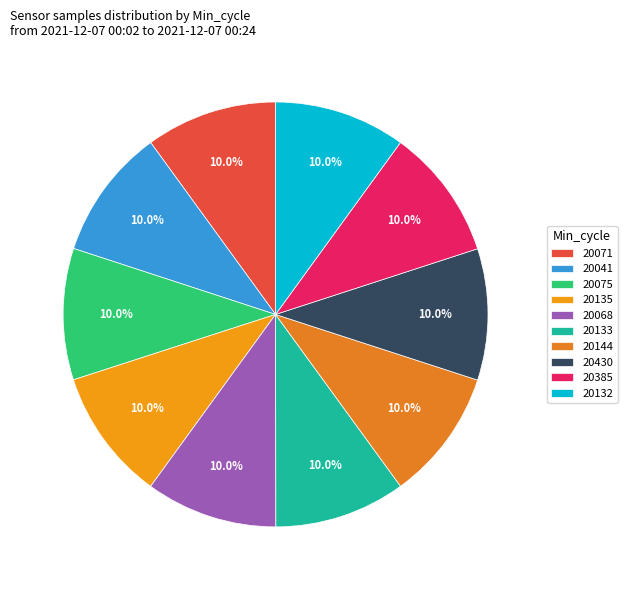

Rank the categories by value from highest to lowest.

28/20068, 28/20135, 28/20075, 28/20430, 28/20071, 28/20132, 28/20385, 28/20144, 28/20133, 28/20041